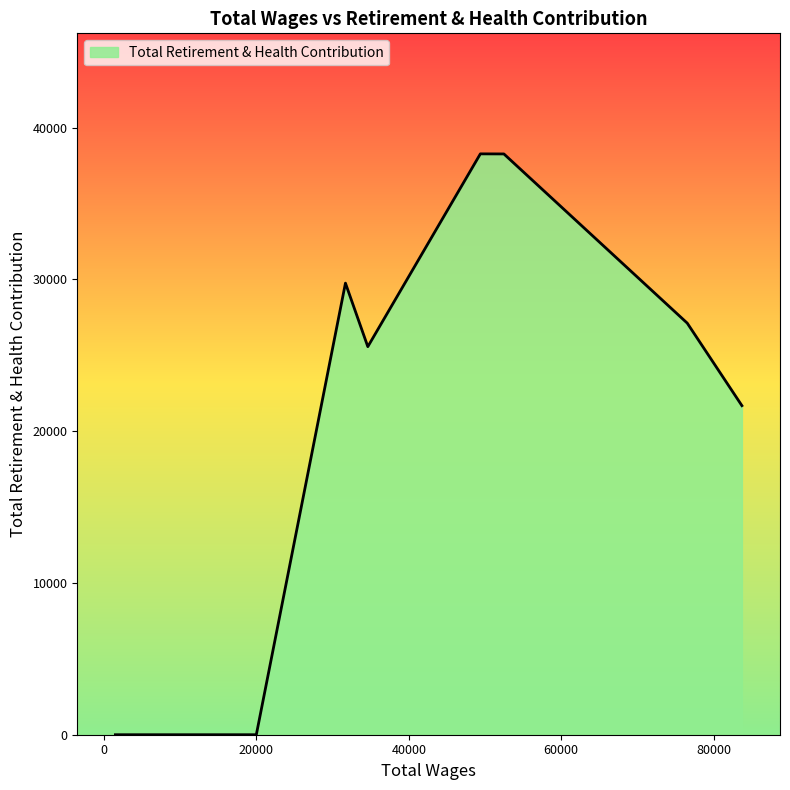

What is the difference between the maximum and minimum values?

38278